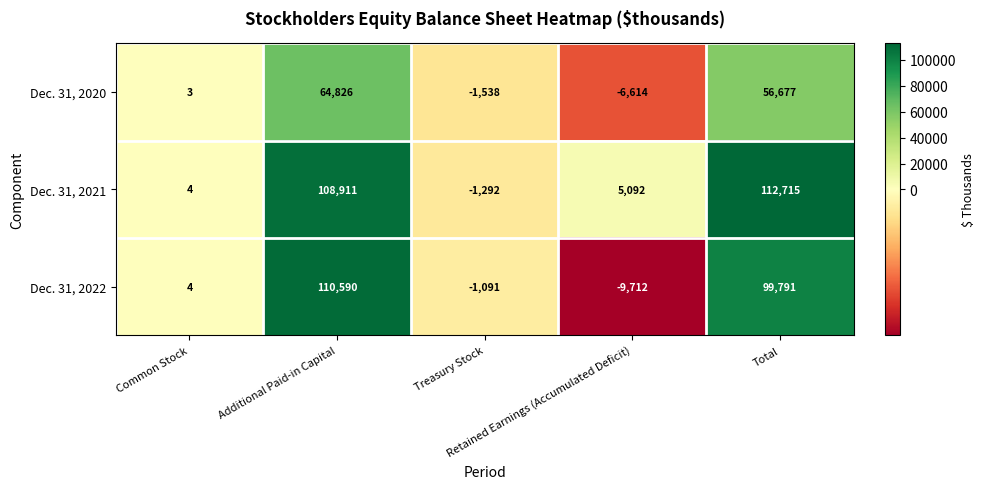

How many data points does each series have?

5